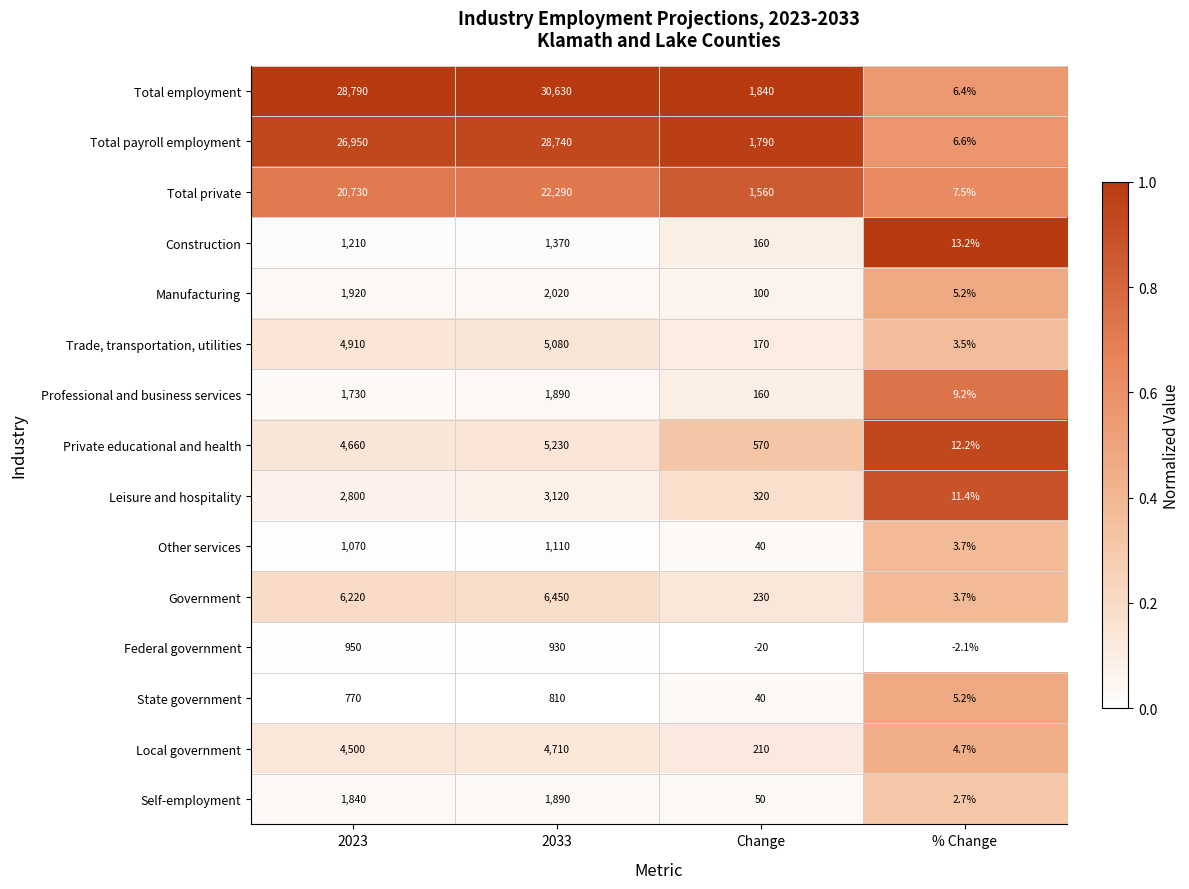

How many series are shown in this chart?

15